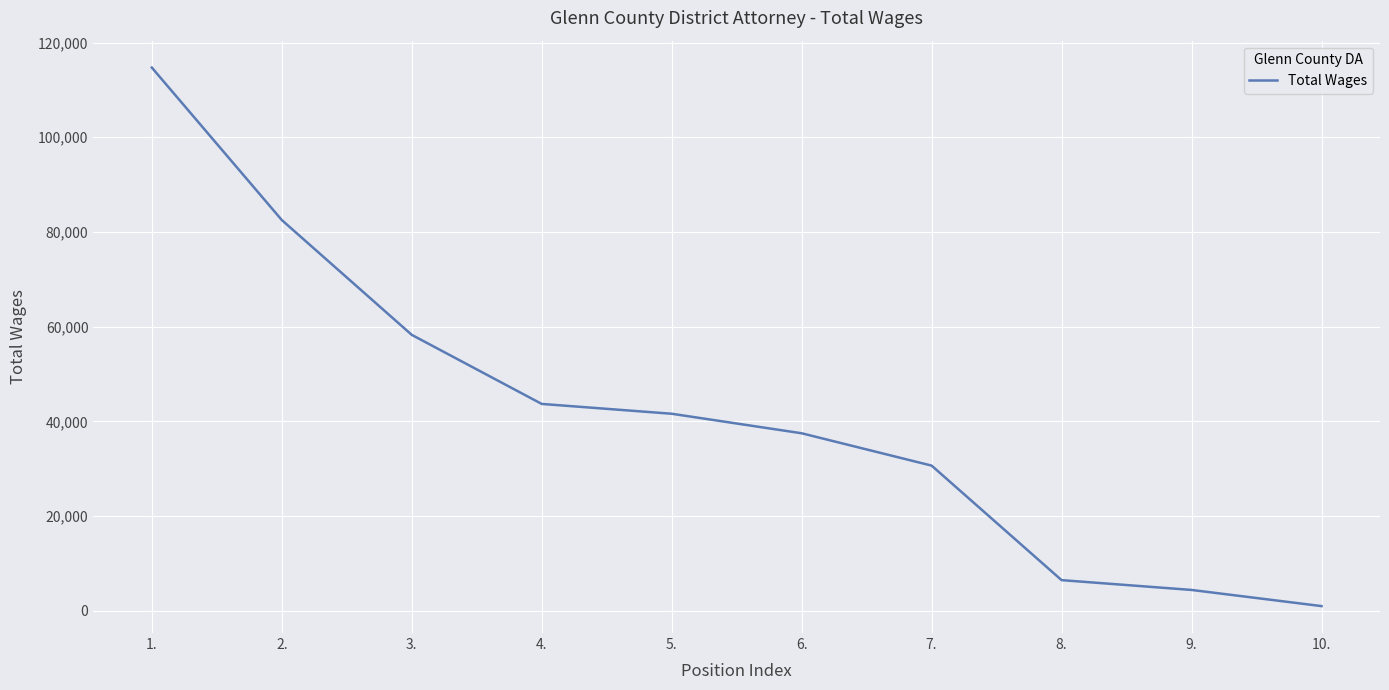

True or false: the data has more than 0 interior local peaks.

False